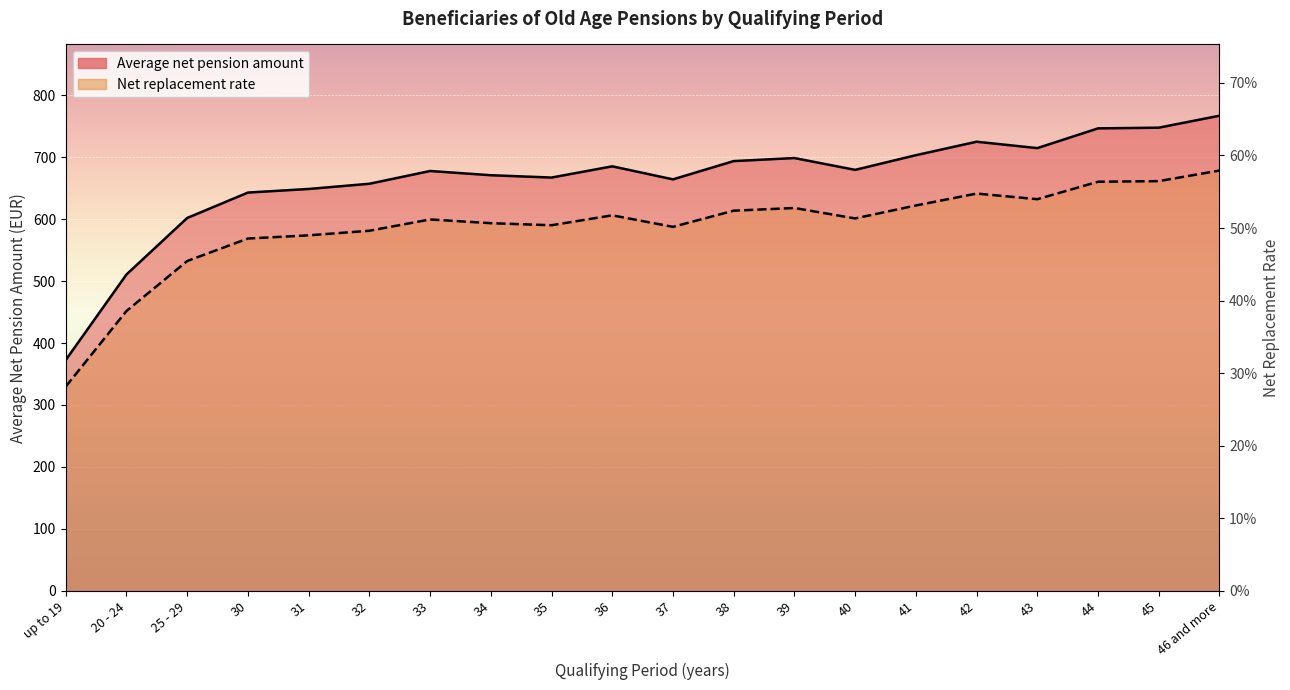

Between 33 and 34, which series saw the biggest shift?

Average net pension amount